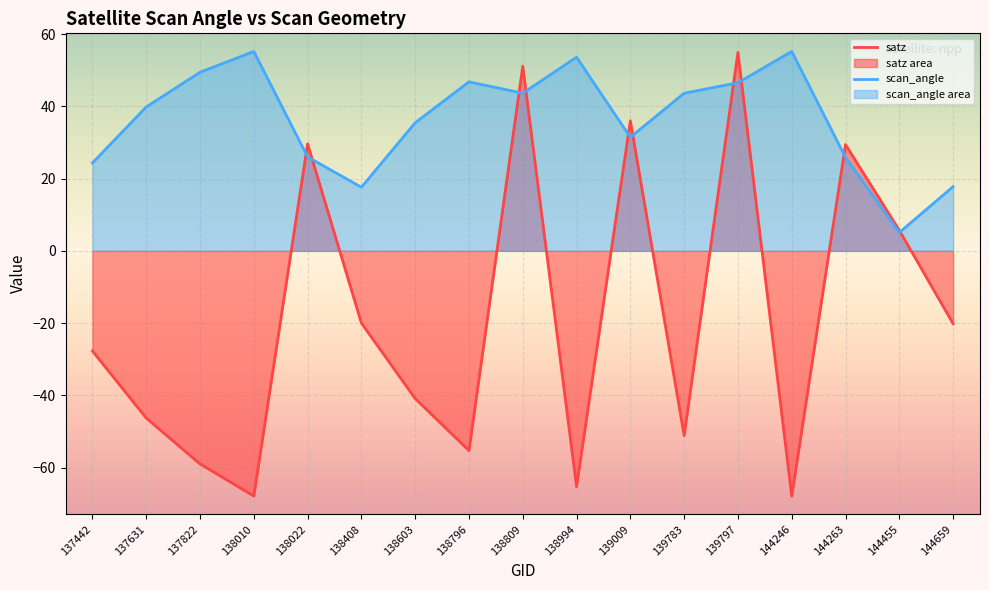

Between 144659 and 138796, which is larger?

144659